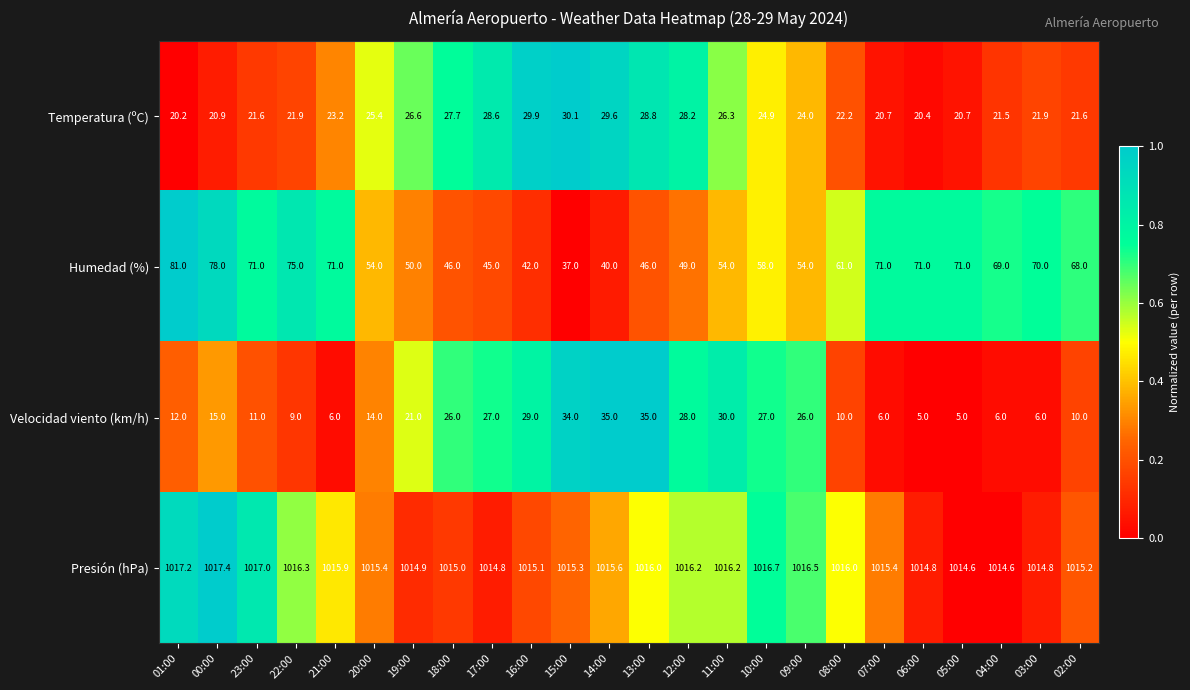

Which label corresponds to the largest value in the chart?

00:00